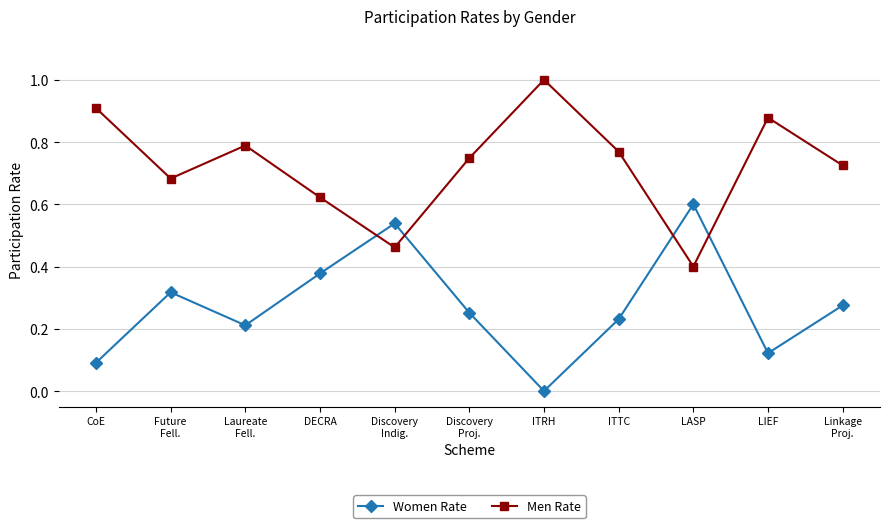

What is the sum of all Men Rate values?

8.0